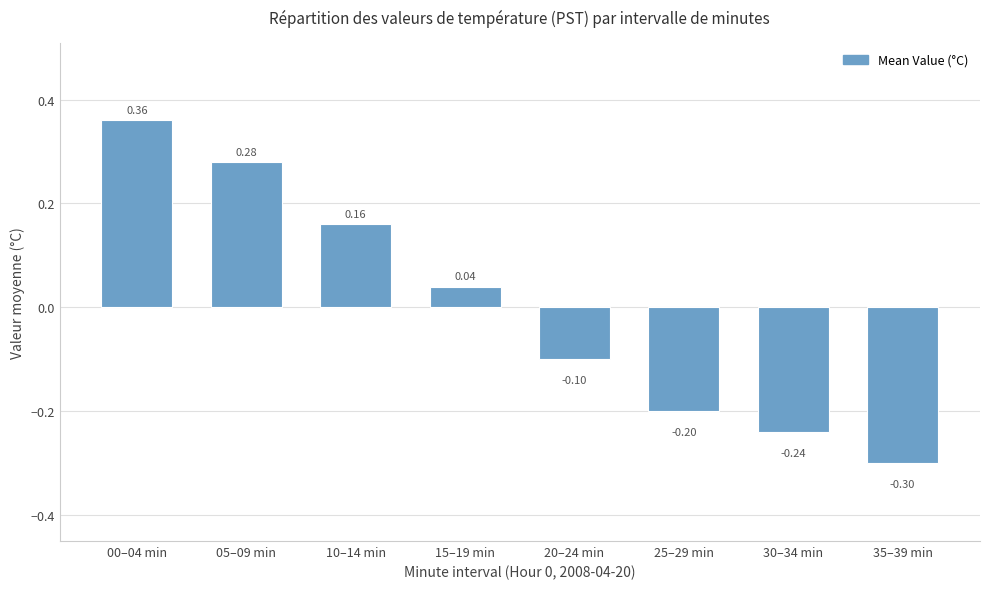

Which category has the lowest value across all series?

35–39 min